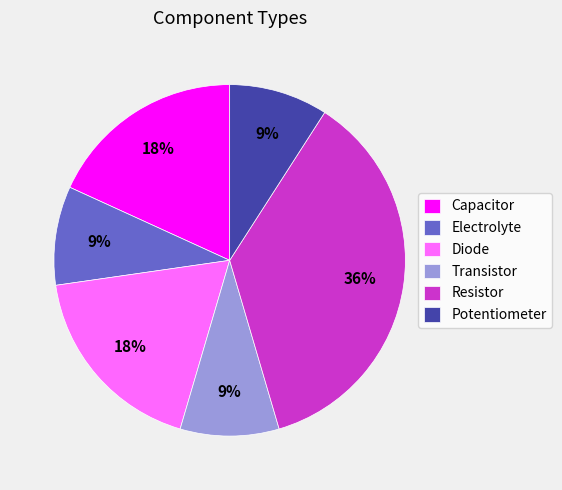

To the nearest percent, what is the average slice percentage?

17%